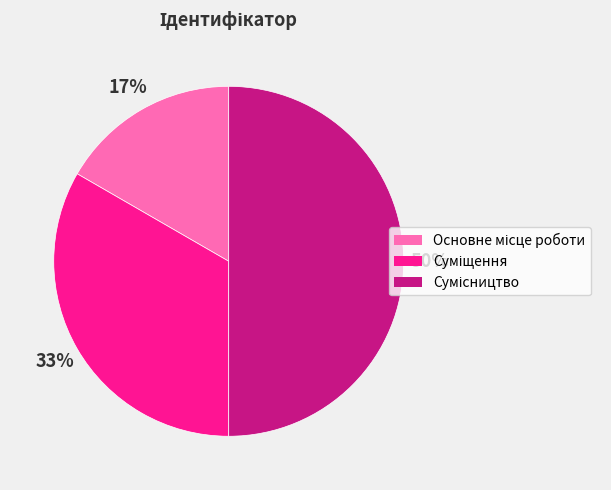

To the nearest percent, what is the average slice percentage?

33%